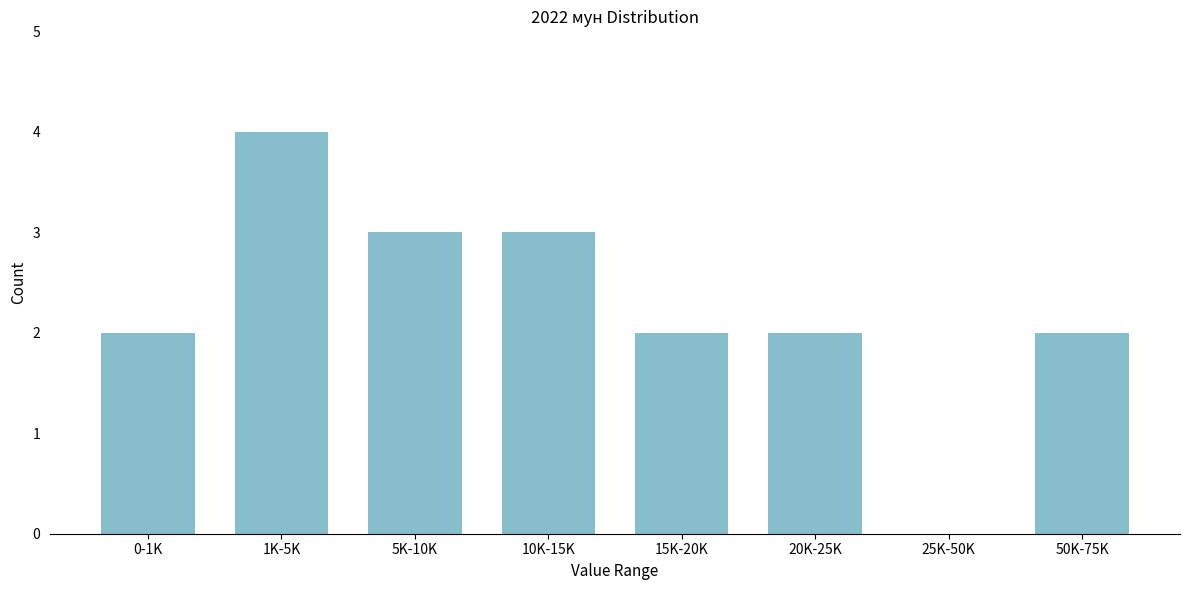

Reading left to right, what are all the values shown in this chart?

0-1K=2	1K-5K=4	5K-10K=3	10K-15K=3	15K-20K=2	20K-25K=2	25K-50K=0	50K-75K=2